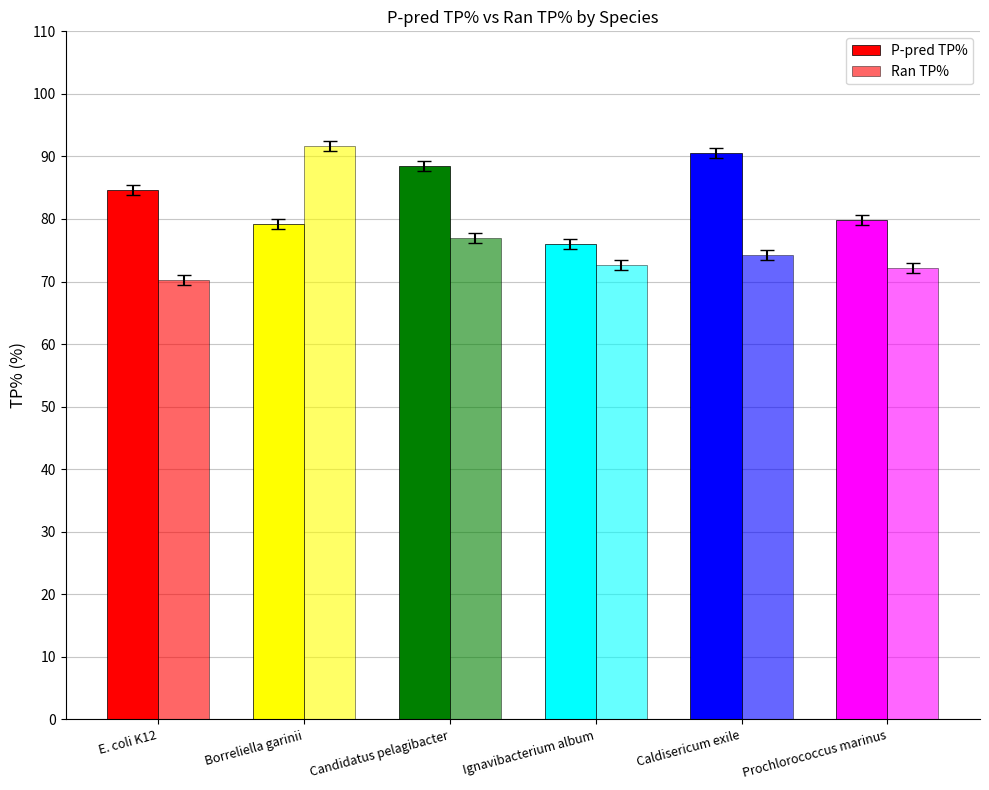

At which label is Ran TP% closest to 80?

Candidatus pelagibacter